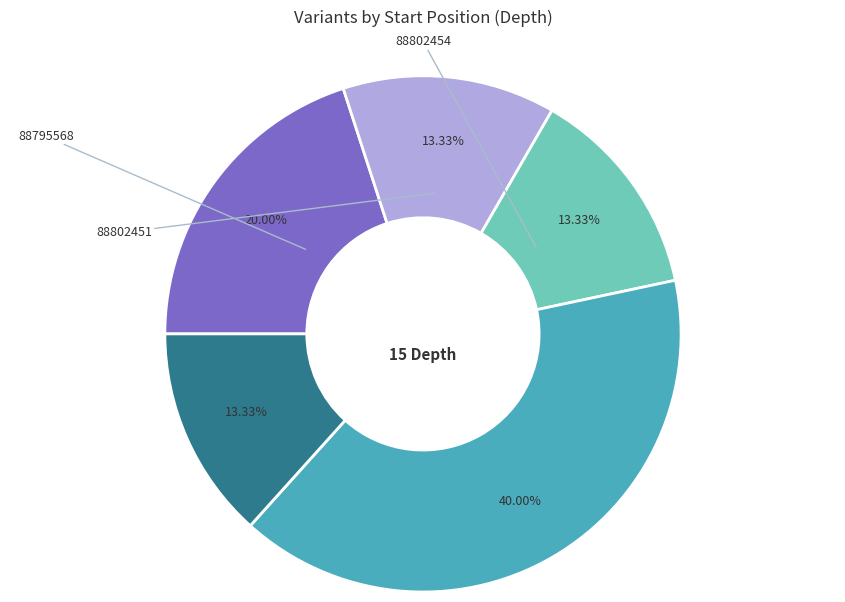

Is there a majority slice in this chart?

No